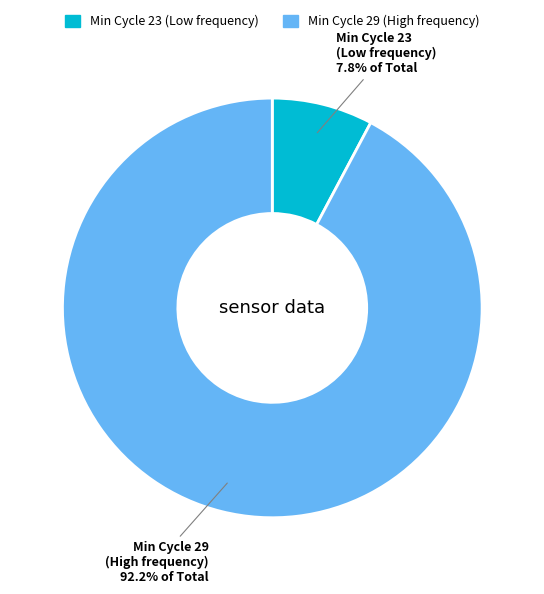

To the nearest percent, what is the average slice percentage?

50%